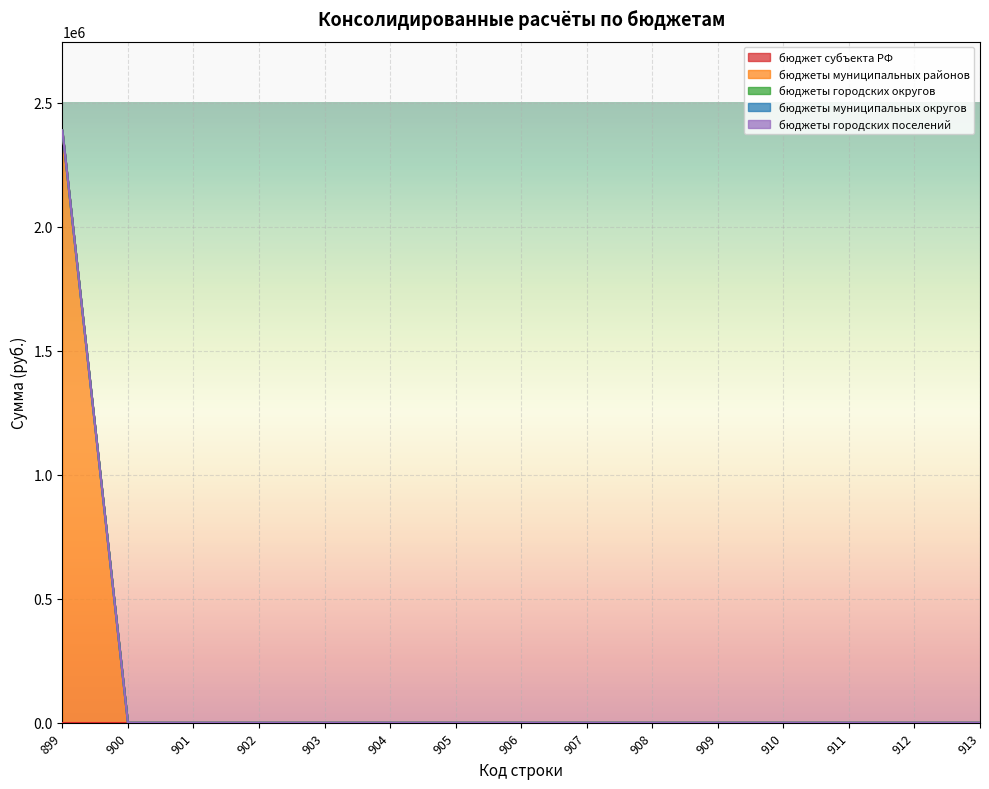

At 907, list the series in order from largest to smallest.

бюджет субъекта РФ, бюджеты муниципальных районов, бюджеты городских округов, бюджеты муниципальных округов, бюджеты городских поселений